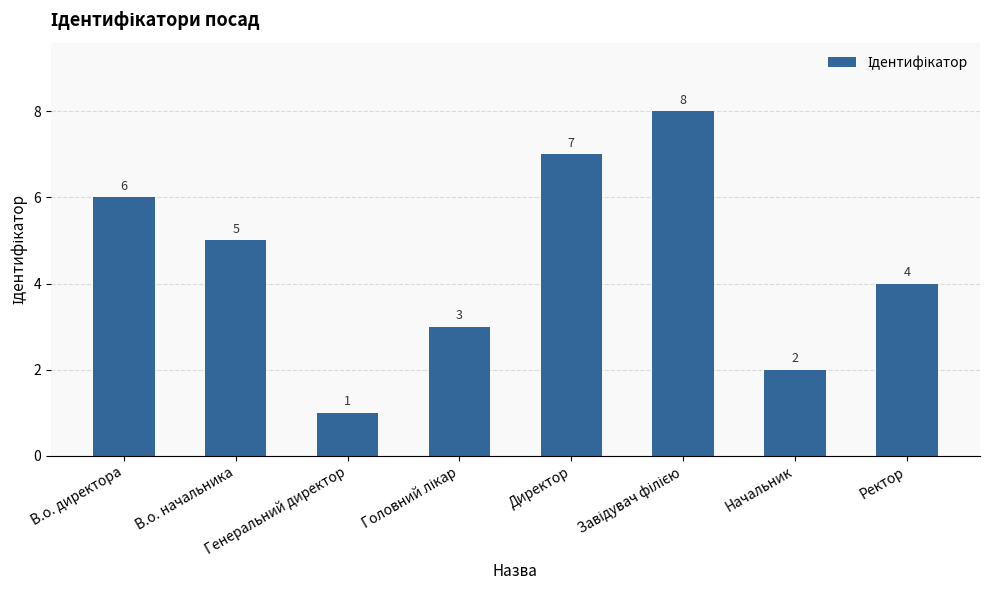

What is the difference between the maximum and second lowest values?

6